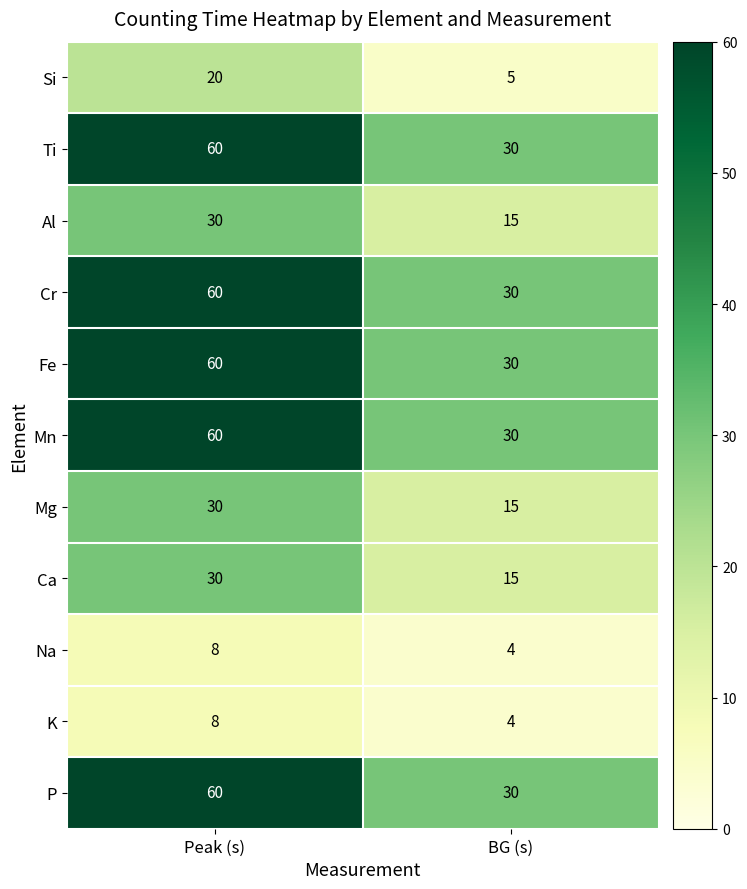

The Fe series shows 41 at Peak (s). True or false?

False